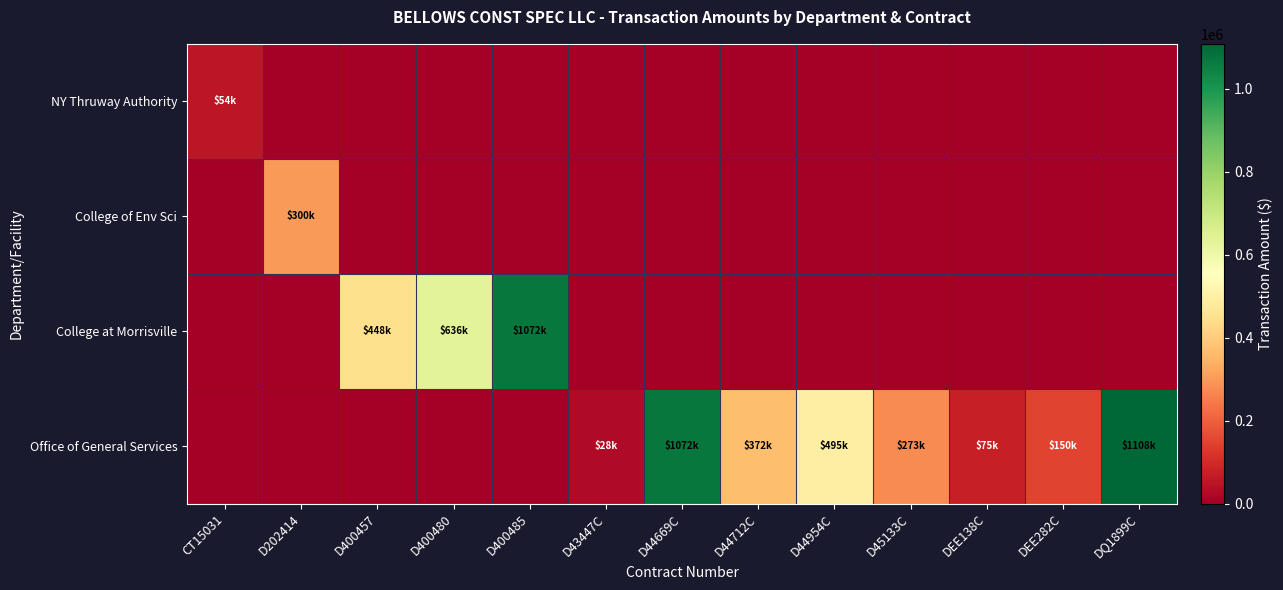

Which series has the widest spread of values?

Office of General Services